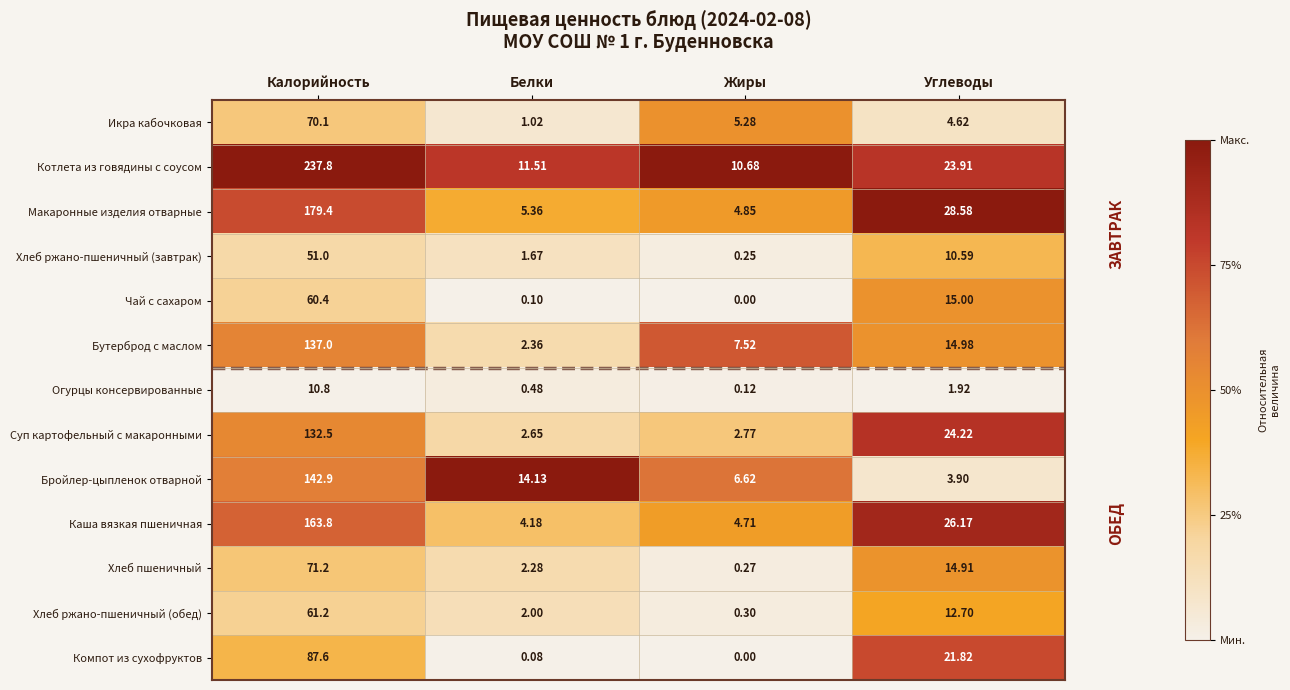

Which series has the largest total across all categories?

Котлета из говядины с соусом